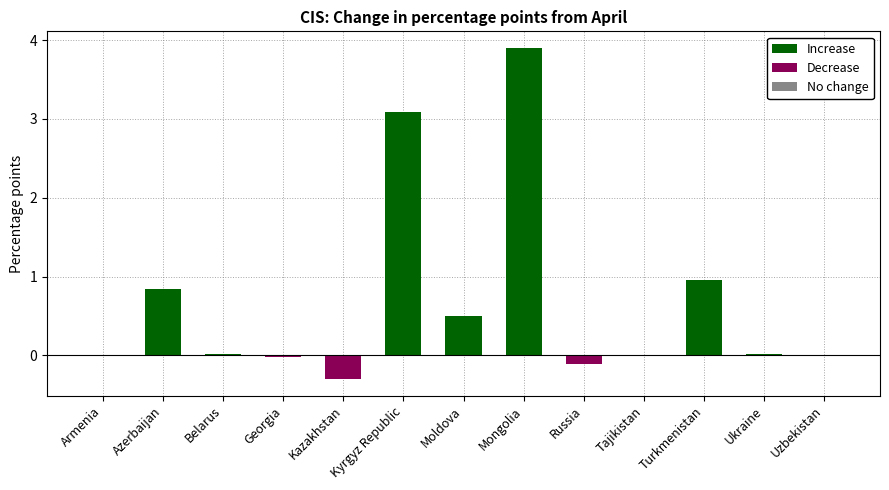

Read the Increase value at Azerbaijan.

0.8